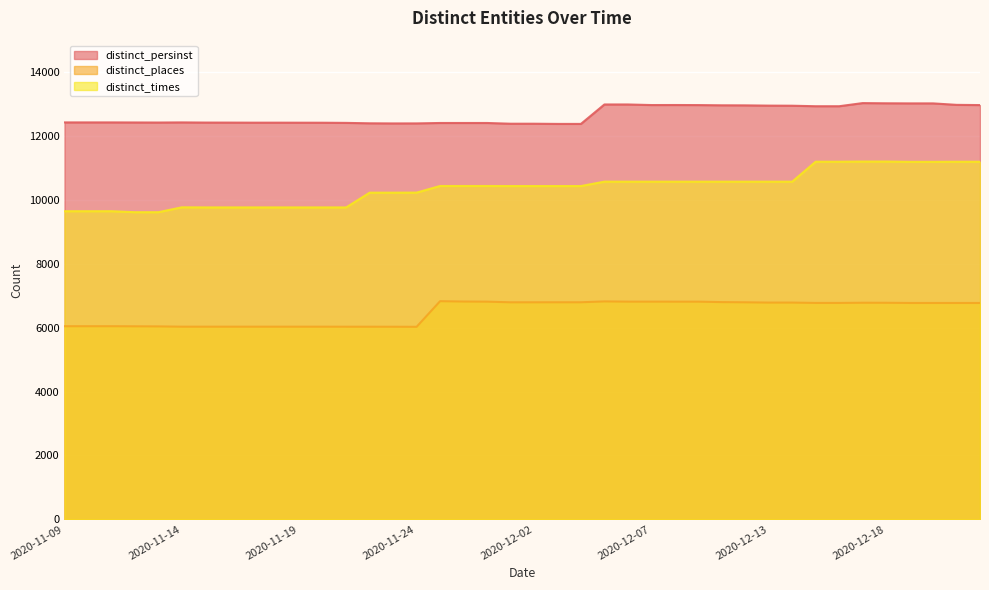

How many lines are shown in the chart?

3